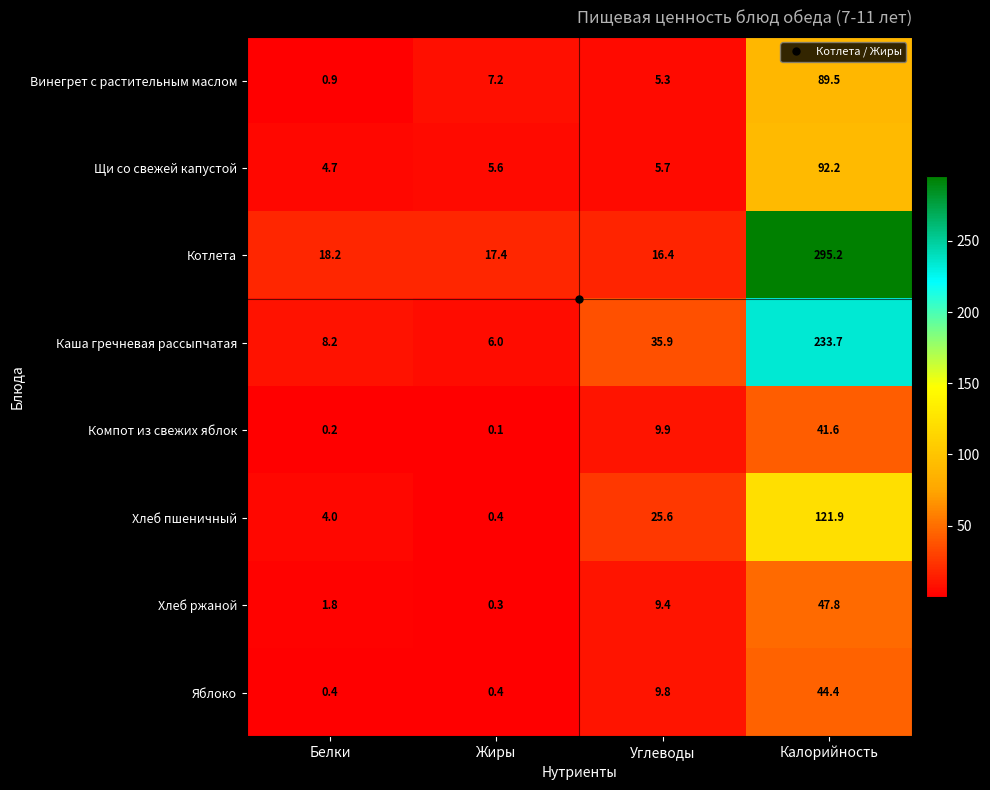

Where does the Каша гречневая рассыпчатая series first go above 35?

Углеводы